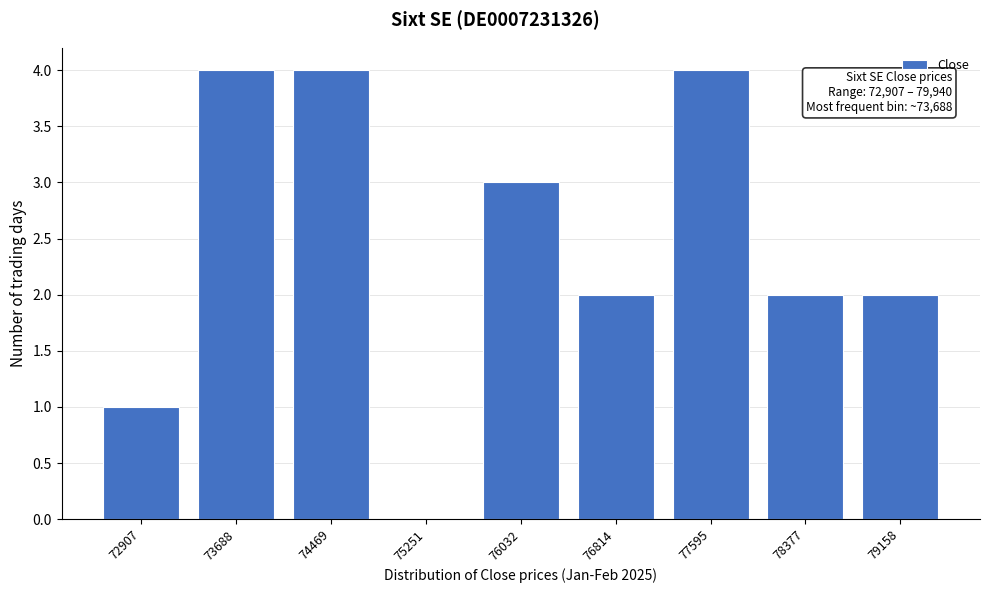

Reading left to right, what are all the values shown in this chart?

72907=1	73688=4	74469=4	75251=0	76032=3	76814=2	77595=4	78377=2	79158=2